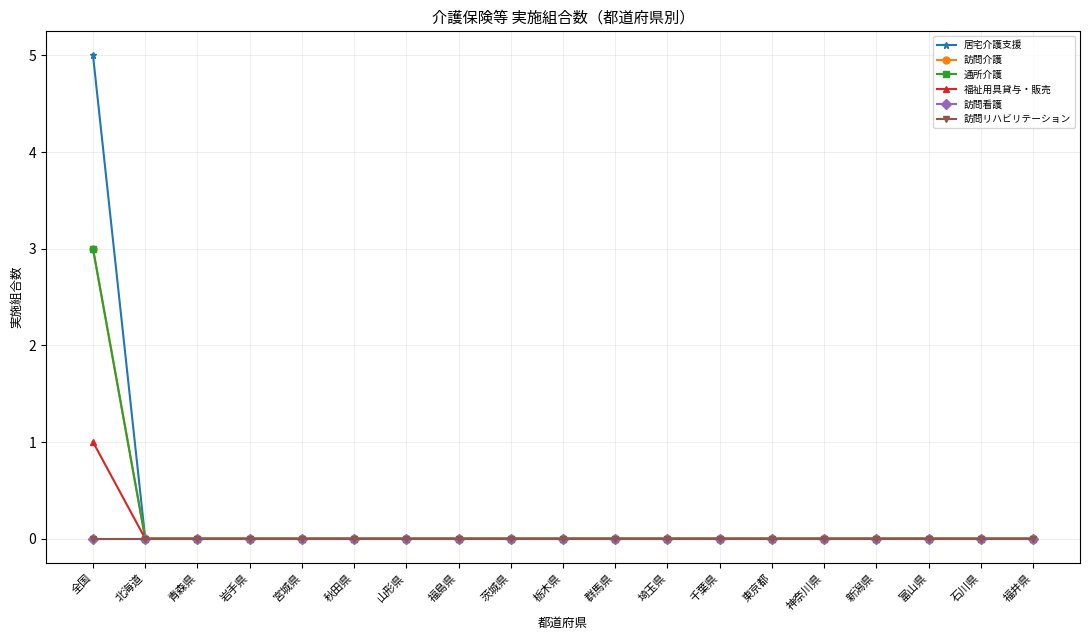

Which series has the largest total across all categories?

居宅介護支援